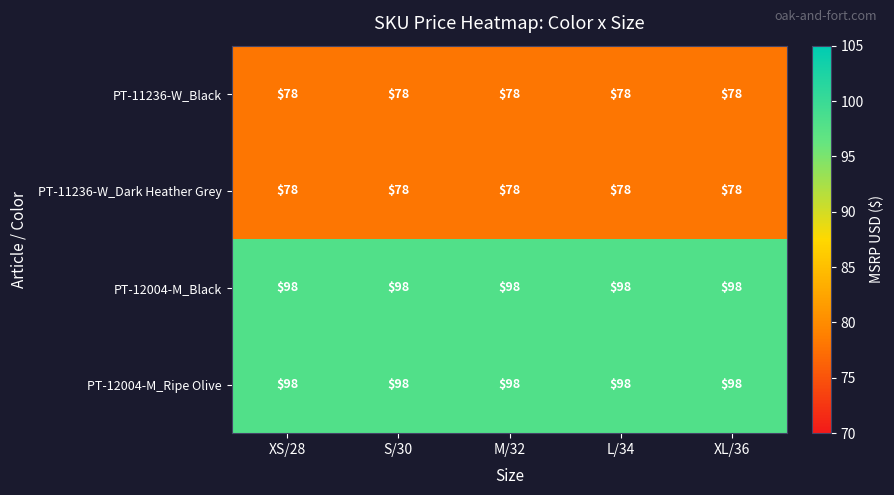

What is the smallest value displayed?

78